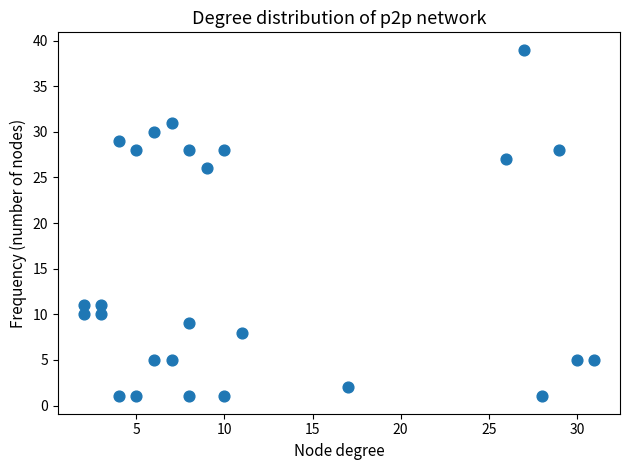

What is the range of Y values (max minus min)?

38